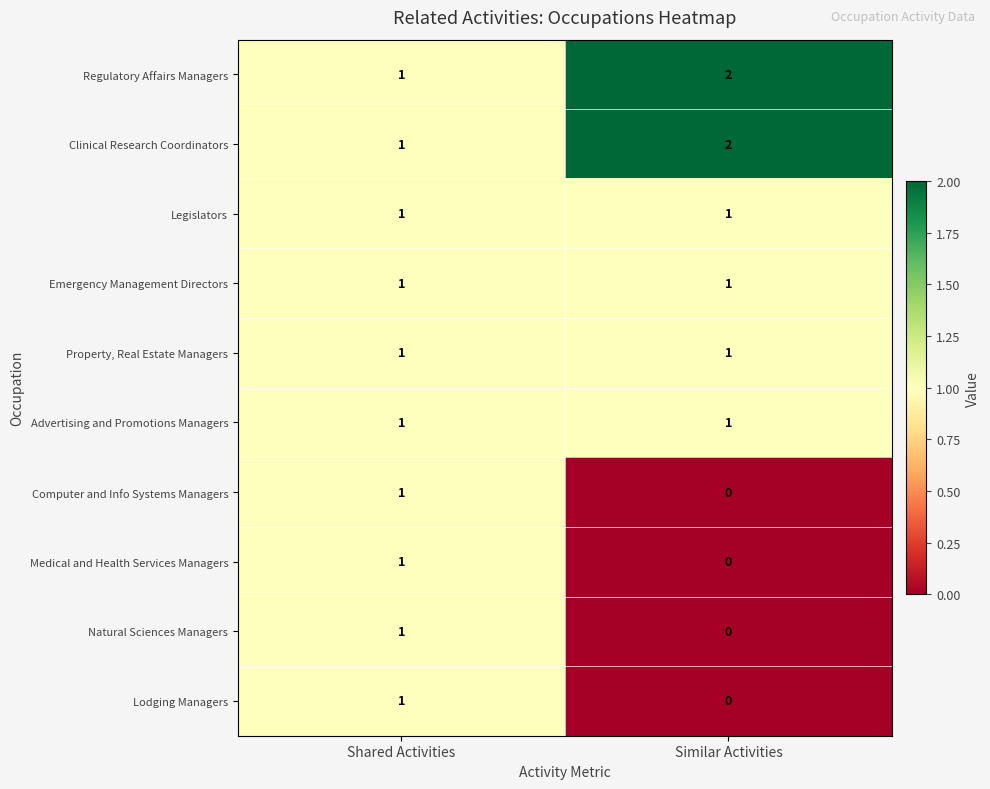

At which category is the sum across all series the highest?

Shared Activities